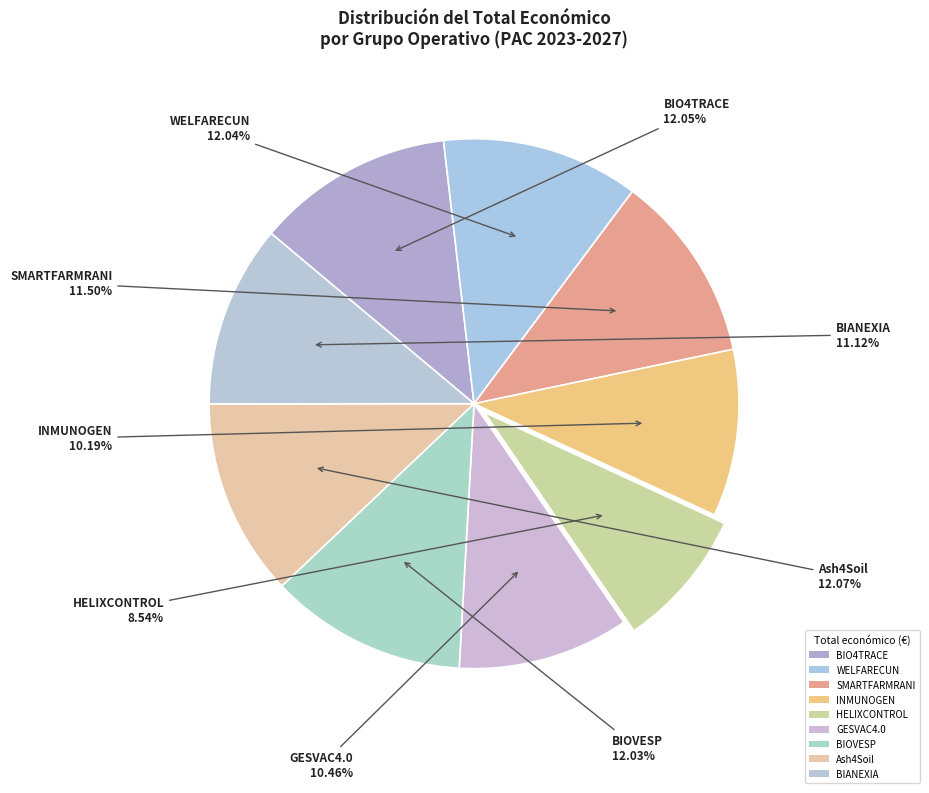

How many slices are in this pie chart?

9